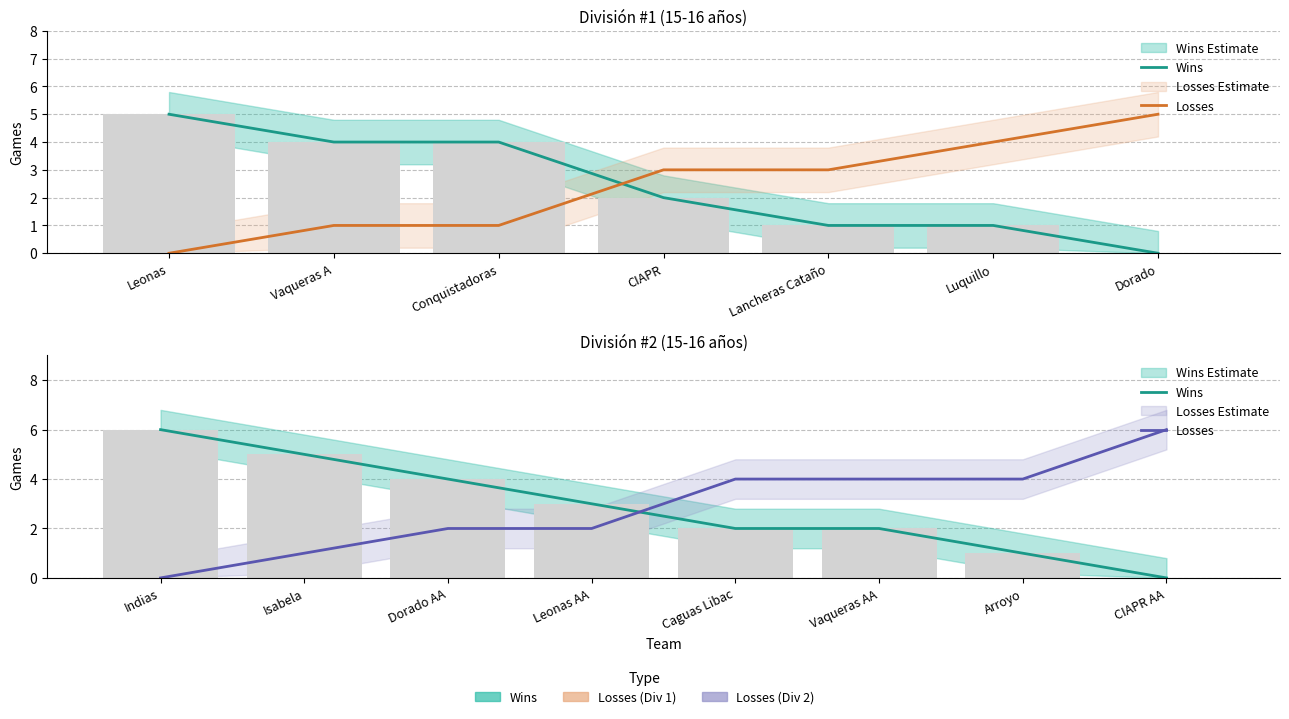

Is the value of Wins at Indias greater than the value of Losses at Leonas AA?

Yes